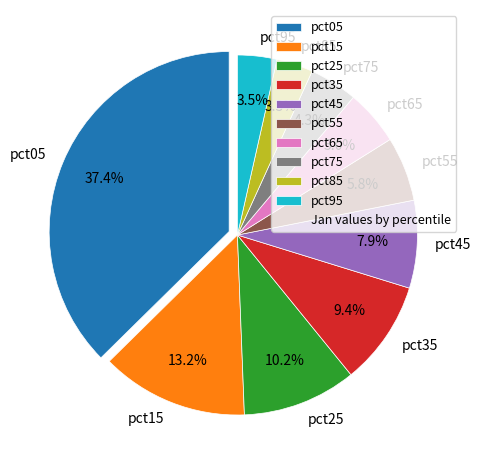

Which category has the biggest portion of the pie?

pct05